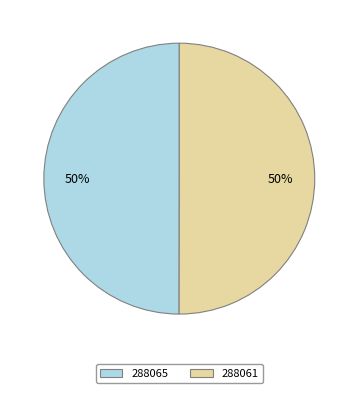

How many segments does this pie chart have?

2